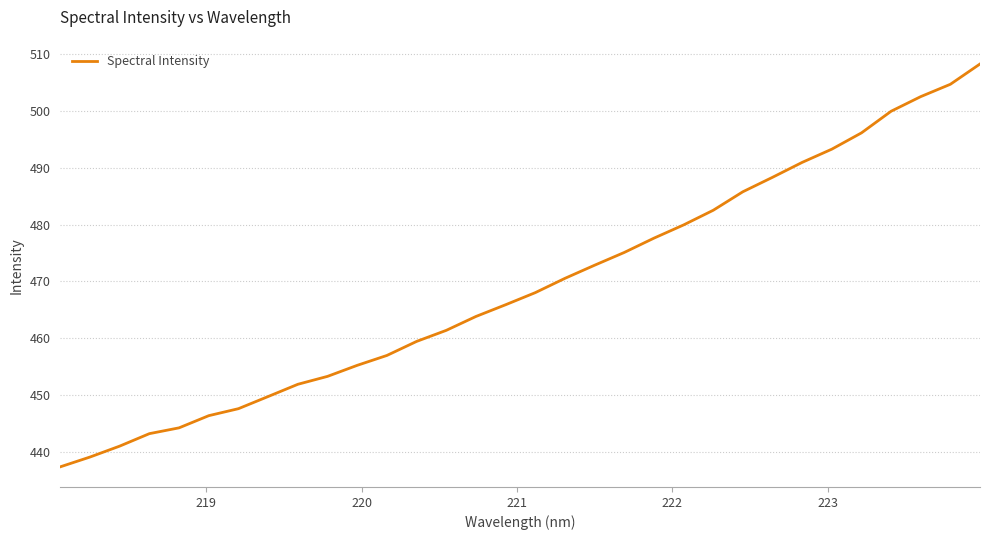

What is the smallest value displayed?

437.4